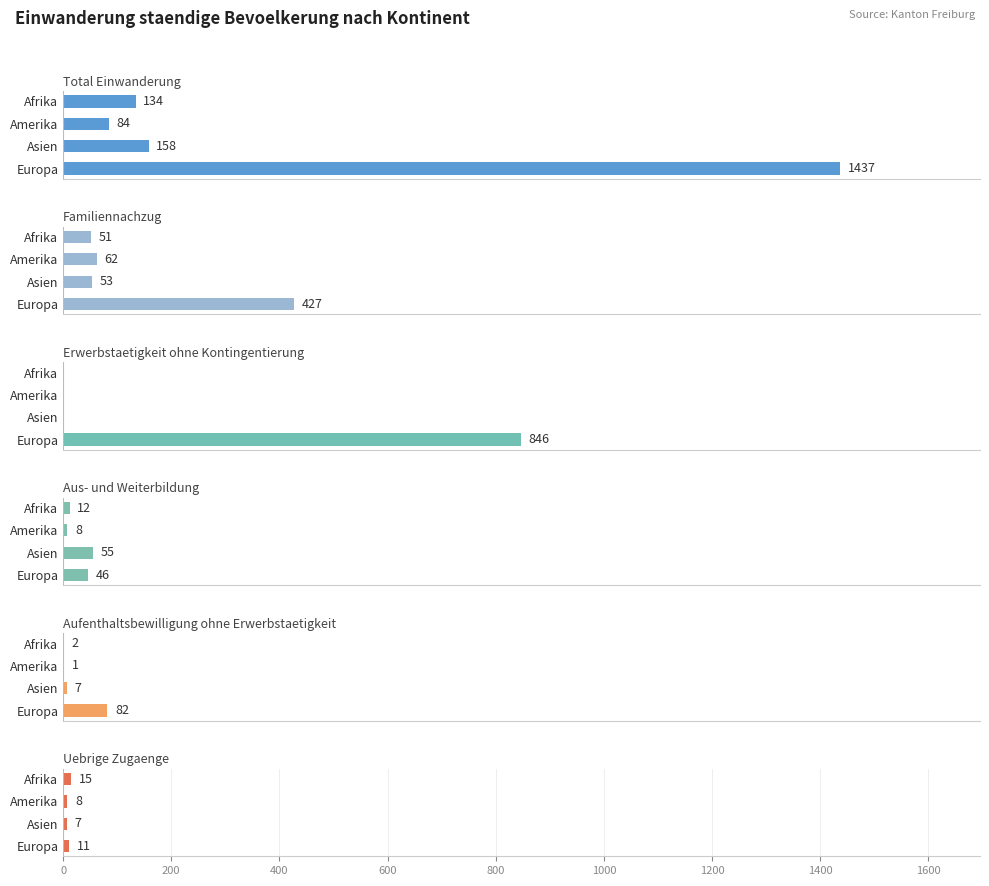

The value of Erwerbstaetigkeit ohne Kontingentierung at Amerika is 0. True or false?

True